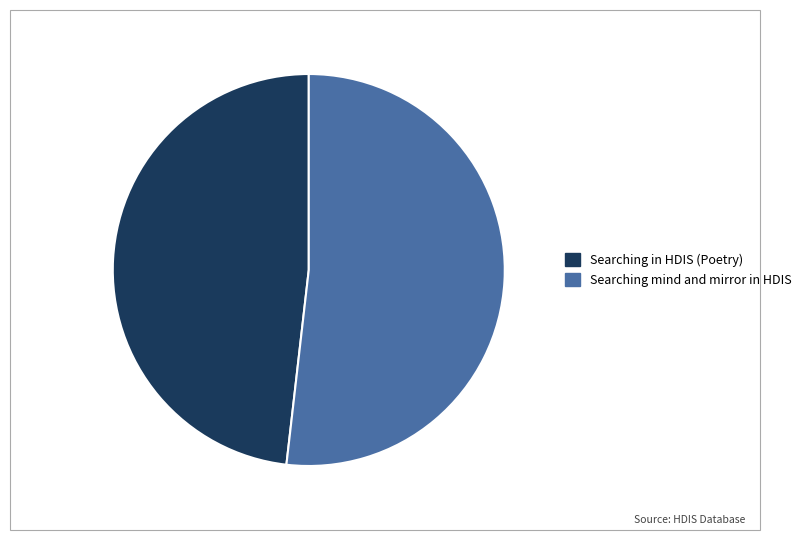

Do Searching in HDIS (Poetry) and Searching mind and mirror in HDIS together represent more than half of the pie?

Yes